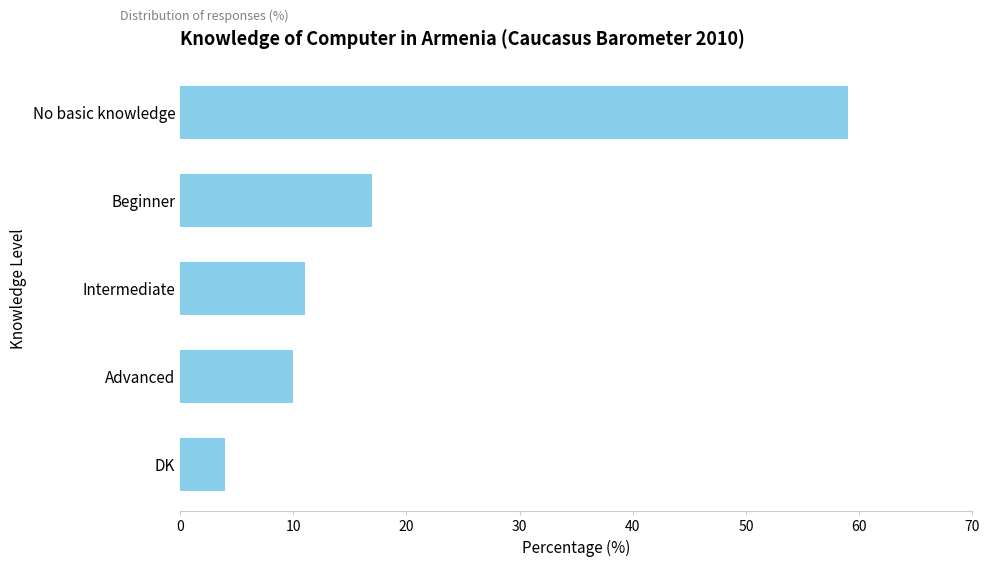

What is the ratio of the value at Advanced to the value at Intermediate?

0.9